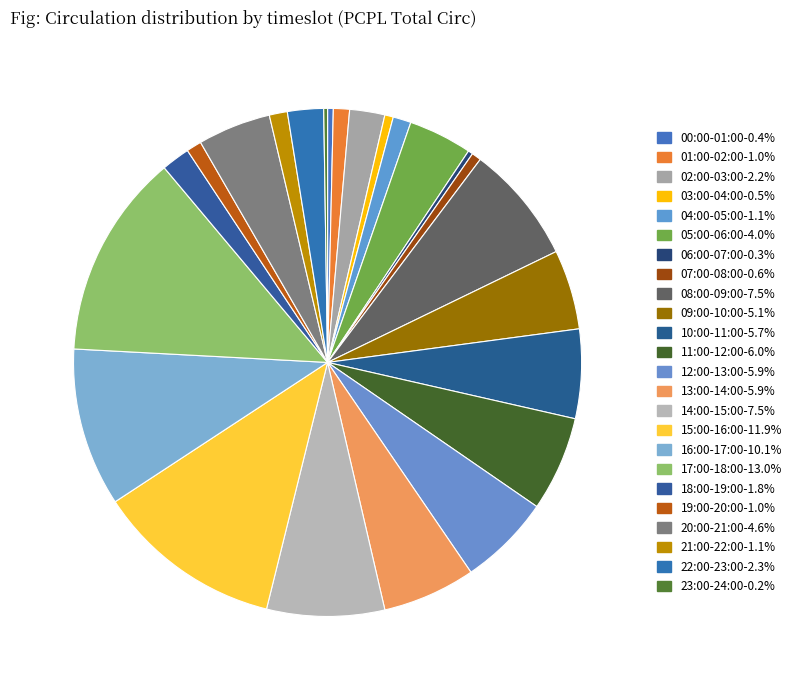

Rank the categories by value from highest to lowest.

17:00-18:00, 15:00-16:00, 16:00-17:00, 08:00-09:00, 14:00-15:00, 11:00-12:00, 13:00-14:00, 12:00-13:00, 10:00-11:00, 09:00-10:00, 20:00-21:00, 05:00-06:00, 22:00-23:00, 02:00-03:00, 18:00-19:00, 04:00-05:00, 21:00-22:00, 01:00-02:00, 19:00-20:00, 07:00-08:00, 03:00-04:00, 00:00-01:00, 06:00-07:00, 23:00-24:00